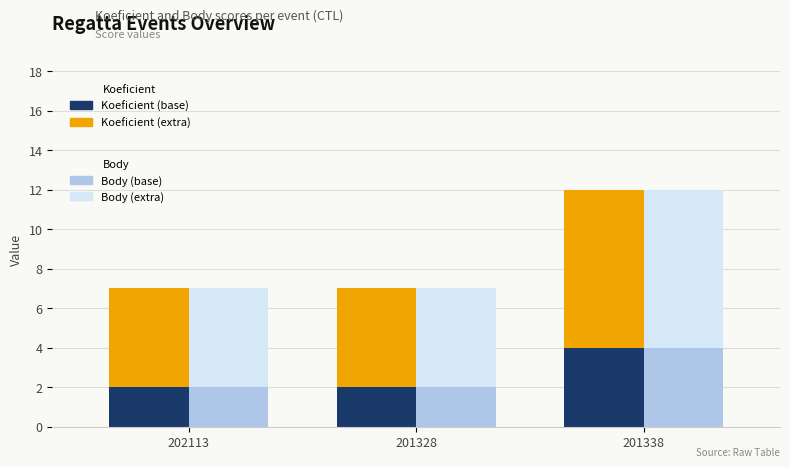

At which category is the sum across all series the highest?

201338